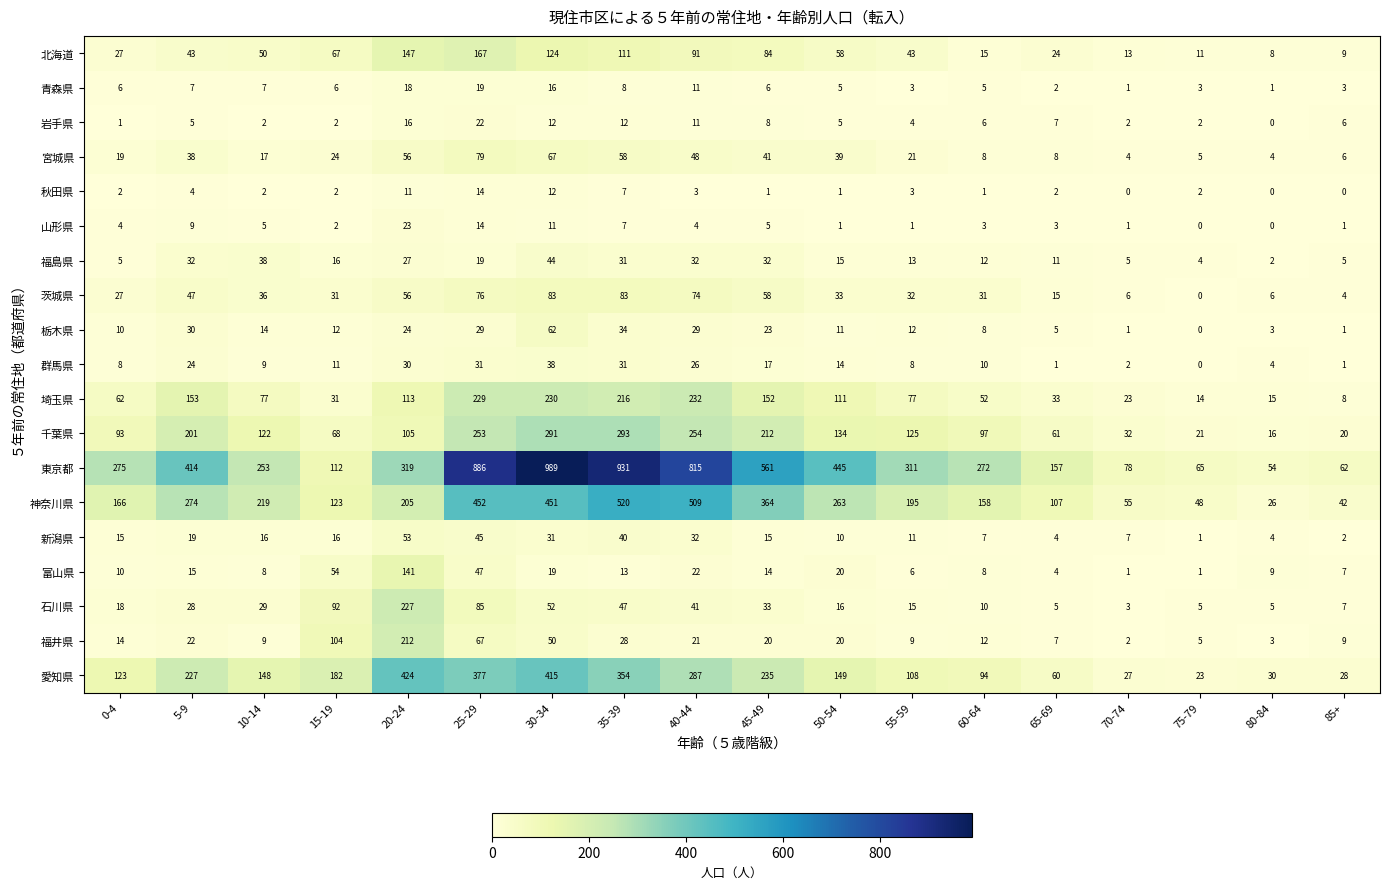

Where is 東京都 nearest to the value 521?

45-49